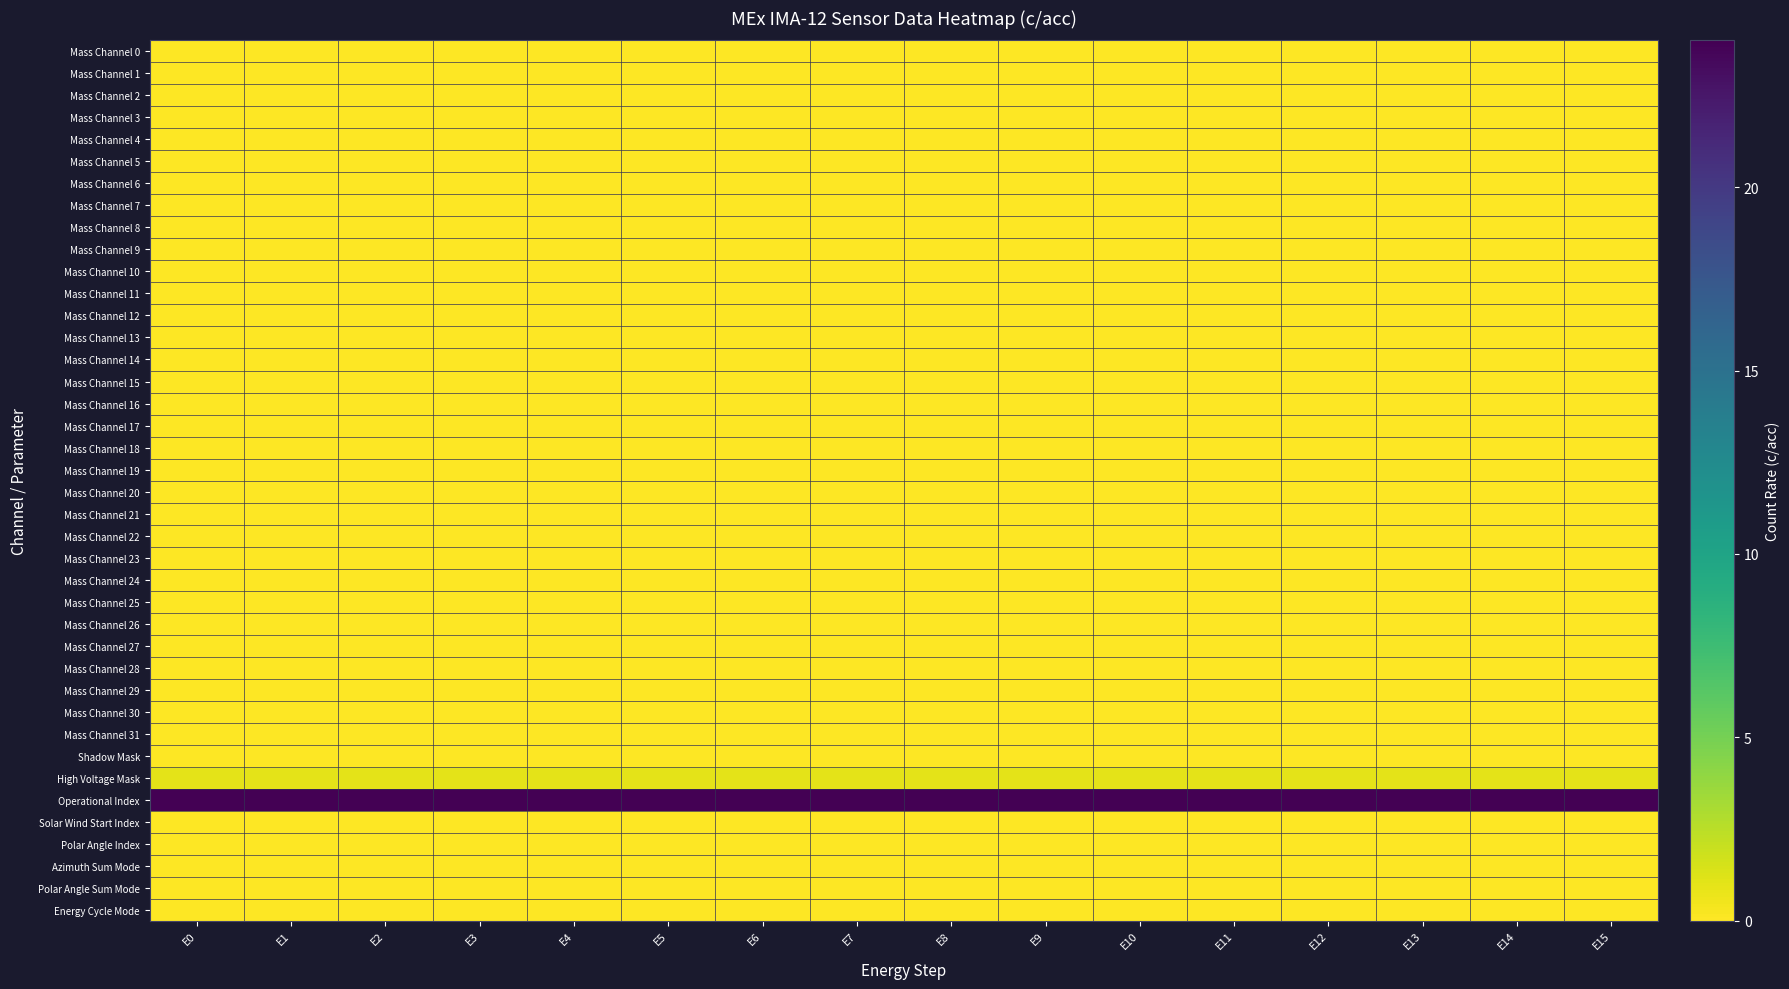

At how many categories does at least one series exceed 12?

16